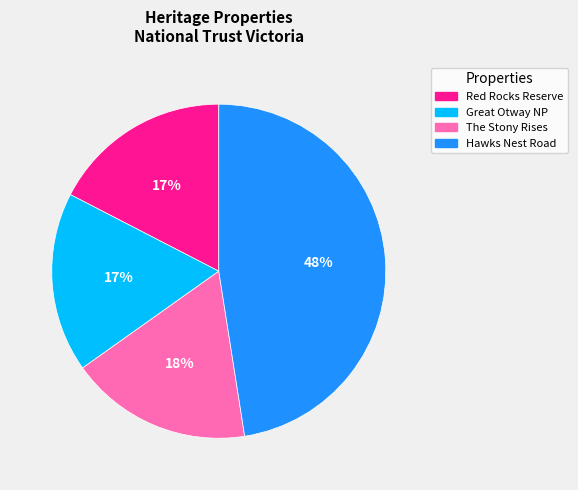

Do Red Rocks Reserve and Great Otway NP together represent more than half of the pie?

No